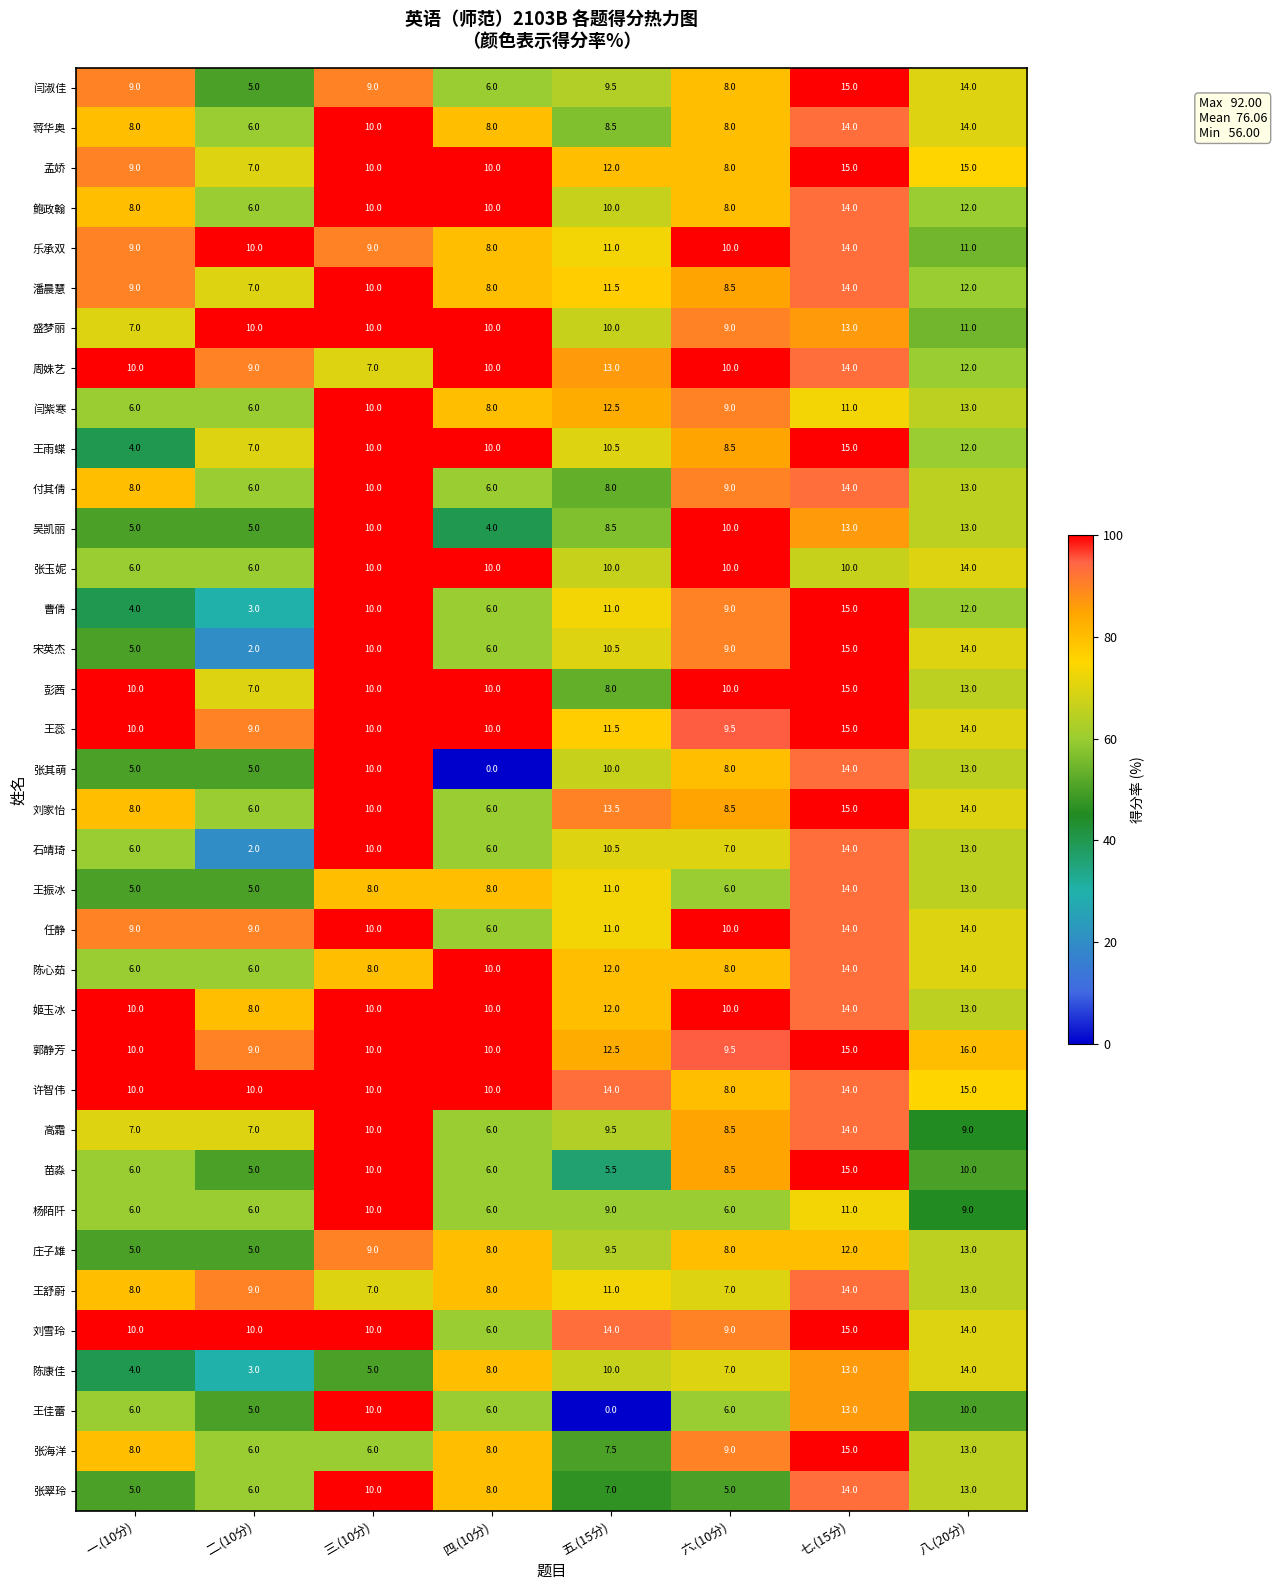

The value of 陈康佳 at 三.(10分) is 2.7. True or false?

False